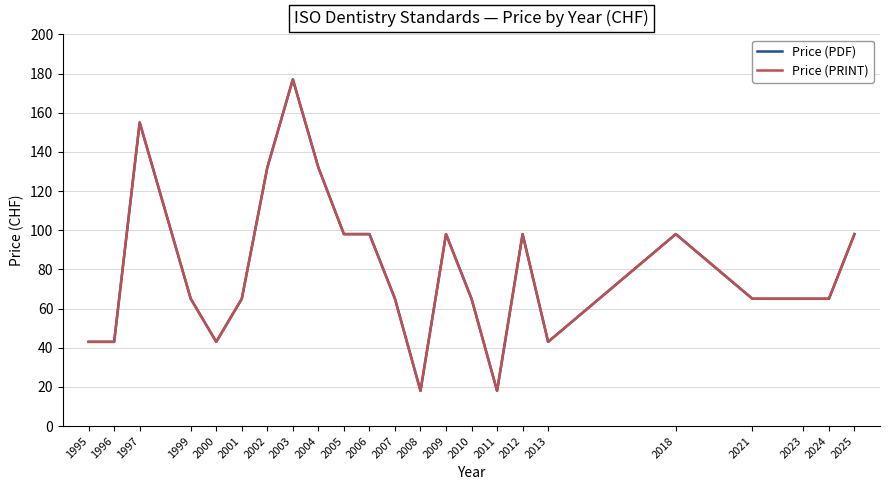

Does the chart display data point markers on the line(s)?

No